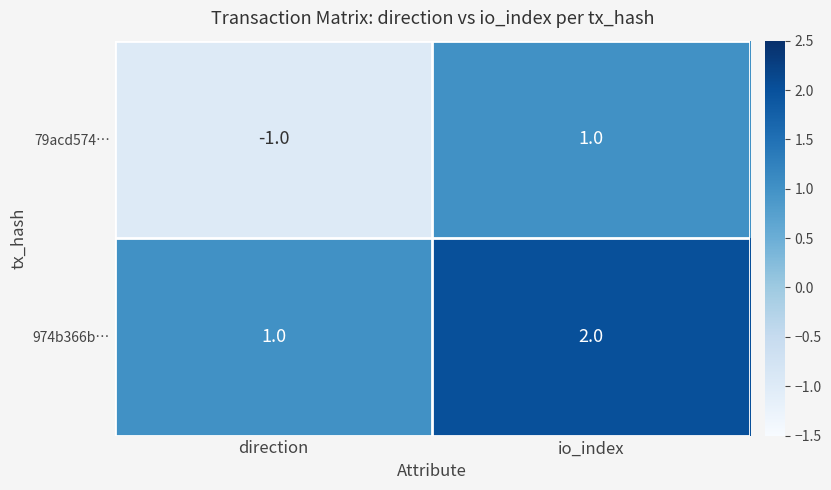

The 974b366b… series shows 3 at io_index. True or false?

False